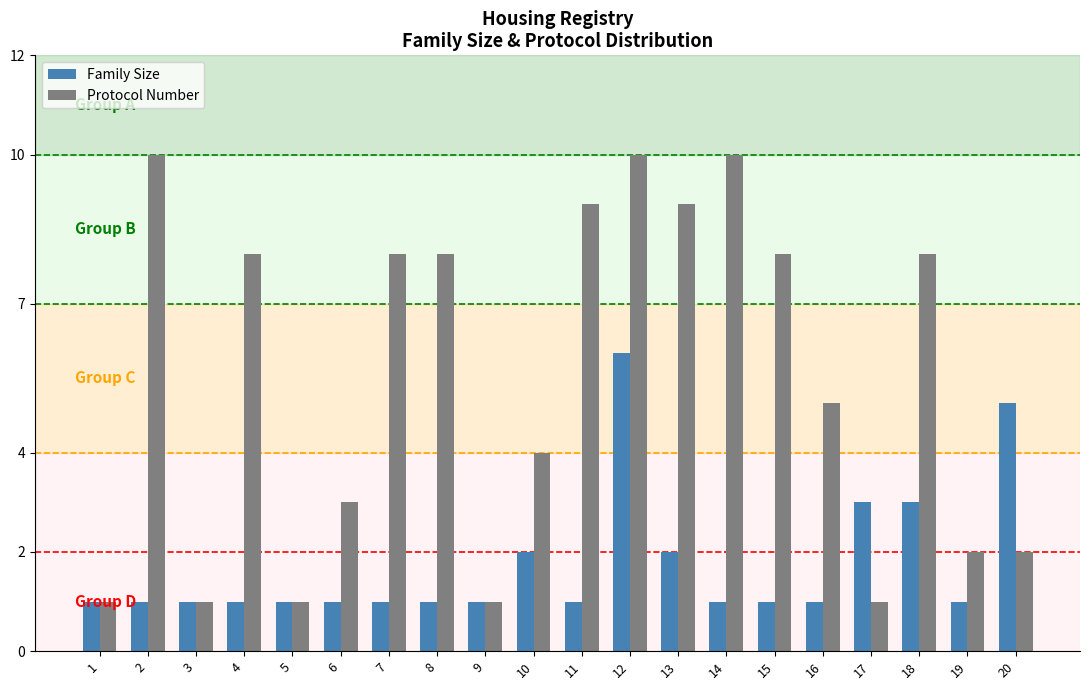

Which series changed the most between 4 and 10?

Protocol Number